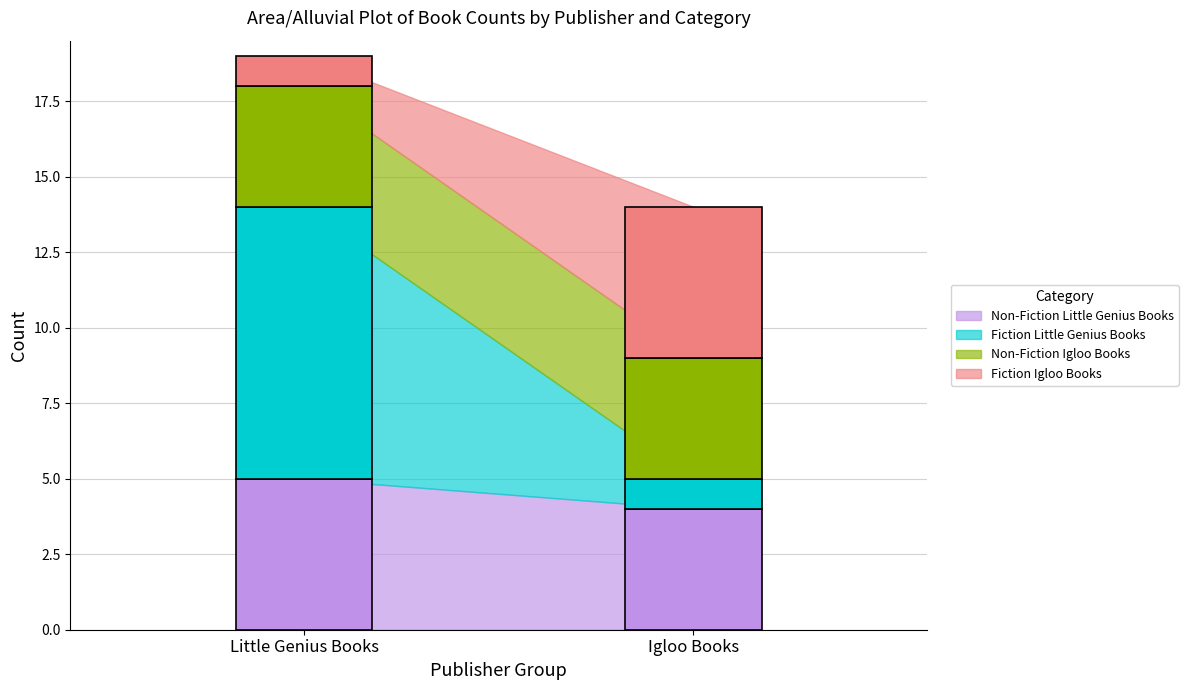

Which category has the lowest value in the Little Genius Books series?

Igloo Books